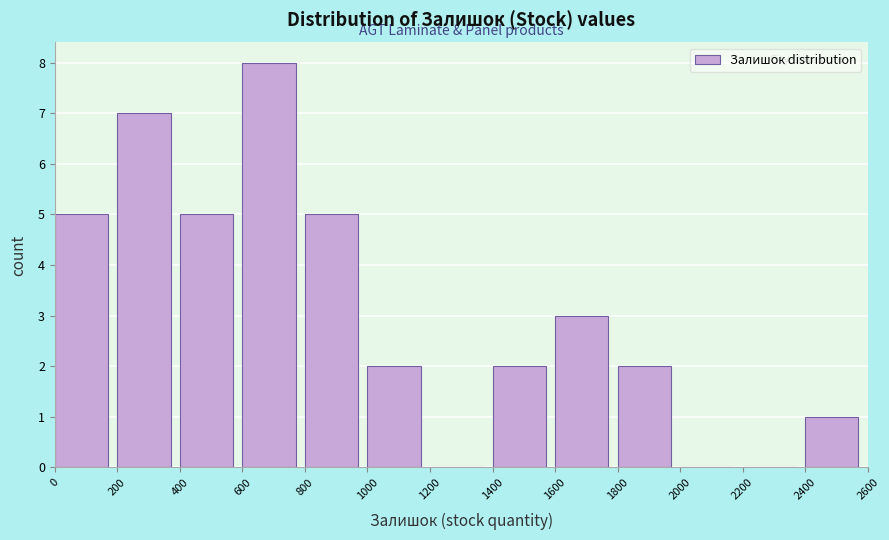

Reading left to right, transcribe this chart: for each bar, give the range it covers on the x-axis and its height. The values are not printed on the chart, so give them approximately, as read against the axis.

0 to 200: 5
200 to 400: 7
400 to 600: 5
600 to 800: 8
800 to 1000: 5
1000 to 1200: 2
1200 to 1400: 0
1400 to 1600: 2
1600 to 1800: 3
1800 to 2000: 2
2000 to 2200: 0
2200 to 2400: 0
2400 to 2600: 1